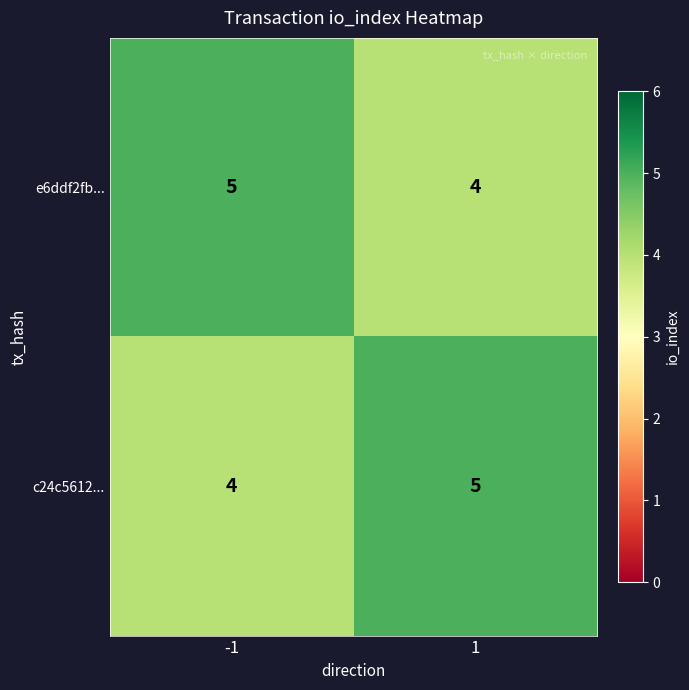

What is the sum of all c24c5612... values?

9